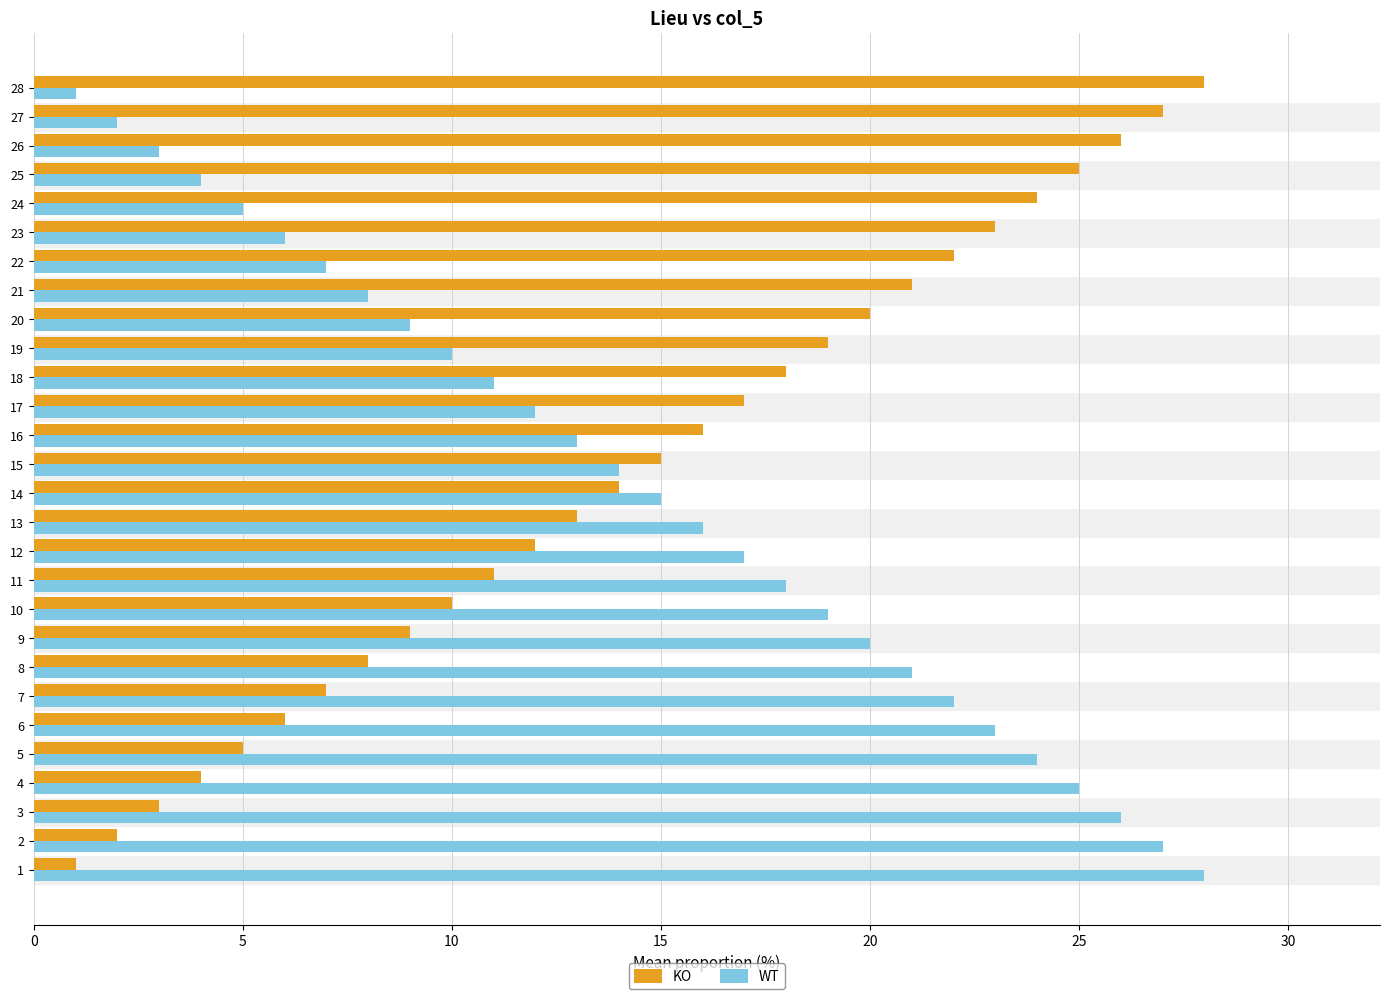

Rank the categories by KO value from lowest to highest.

1, 2, 3, 4, 5, 6, 7, 8, 9, 10, 11, 12, 13, 14, 15, 16, 17, 18, 19, 20, 21, 22, 23, 24, 25, 26, 27, 28